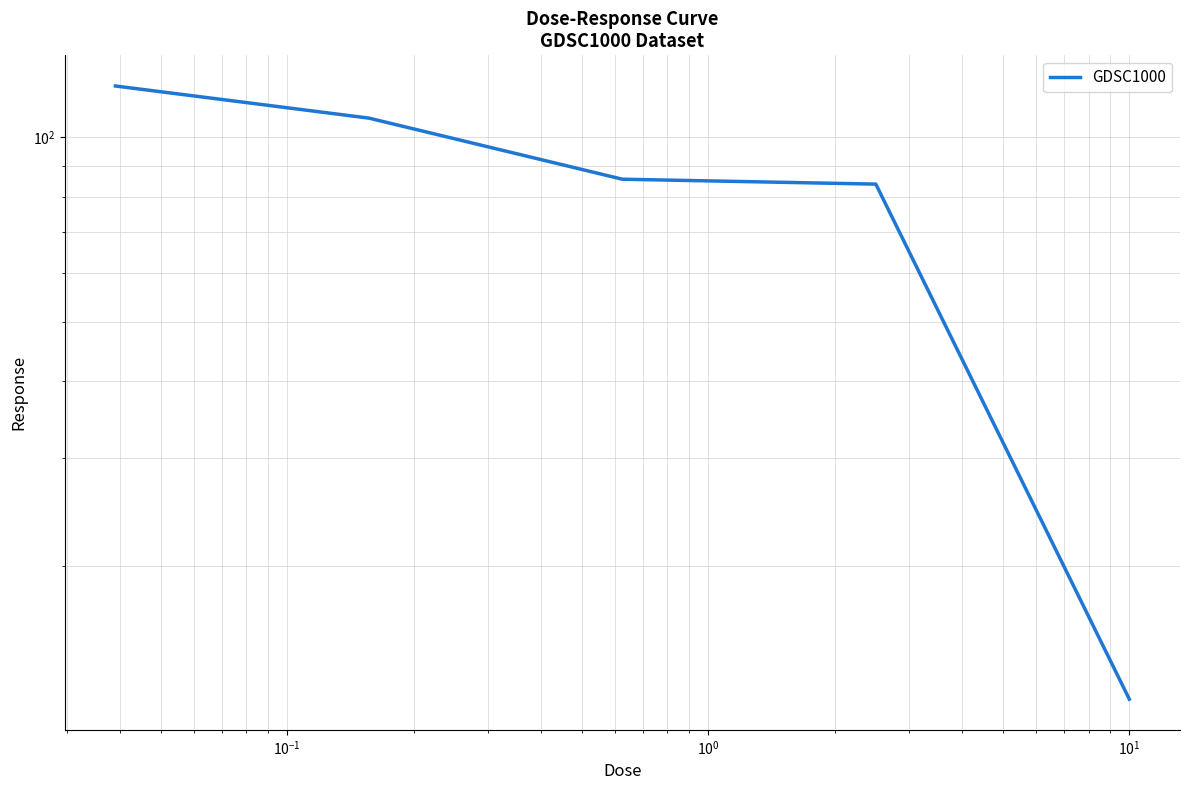

How many series are shown in this chart?

1